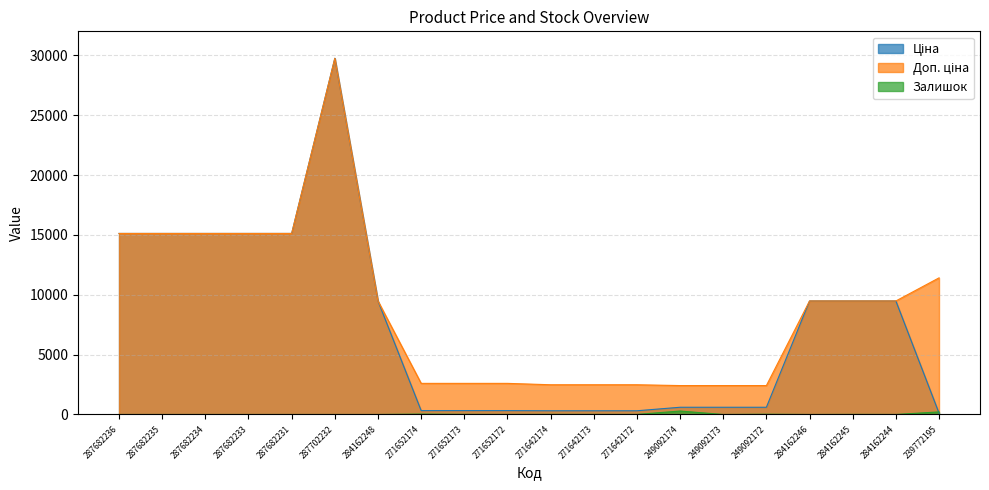

Reading left to right, extract all data points from this chart.

Ціна: 287682236=15120.0	287682235=15120.0	287682234=15120.0	287682233=15120.0	287682231=15120.0	287702232=29747.2	284162248=9480.1	271652174=324.8	271652173=324.8	271652172=324.8	271642174=310.3	271642173=310.3	271642172=310.3	249092174=603.7	249092173=603.7	249092172=603.7	284162246=9480.1	284162245=9480.1	284162244=9480.1	239772195=114.1
Доп. ціна: 287682236=15120.0	287682235=15120.0	287682234=15120.0	287682233=15120.0	287682231=15120.0	287702232=29747.2	284162248=9480.1	271652174=2598.3	271652173=2598.3	271652172=2598.3	271642174=2482.4	271642173=2482.4	271642172=2482.4	249092174=2414.8	249092173=2414.8	249092172=2414.8	284162246=9480.1	284162245=9480.1	284162244=9480.1	239772195=11410.0
Залишок: 287682236=0.0	287682235=0.0	287682234=0.0	287682233=0.0	287682231=0.0	287702232=0.0	284162248=0.0	271652174=33.0	271652173=12.0	271652172=5.0	271642174=9.0	271642173=7.0	271642172=5.0	249092174=288.0	249092173=0.0	249092172=21.0	284162246=0.0	284162245=8.0	284162244=2.0	239772195=214.0